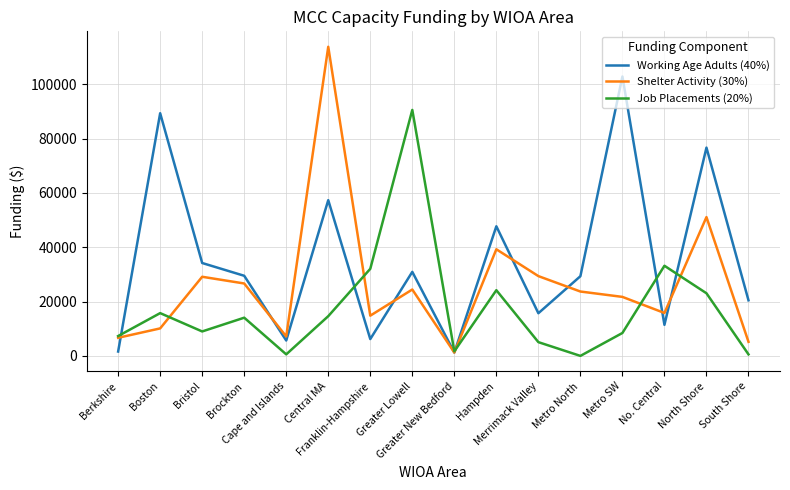

Does the chart display data point markers on the line(s)?

No